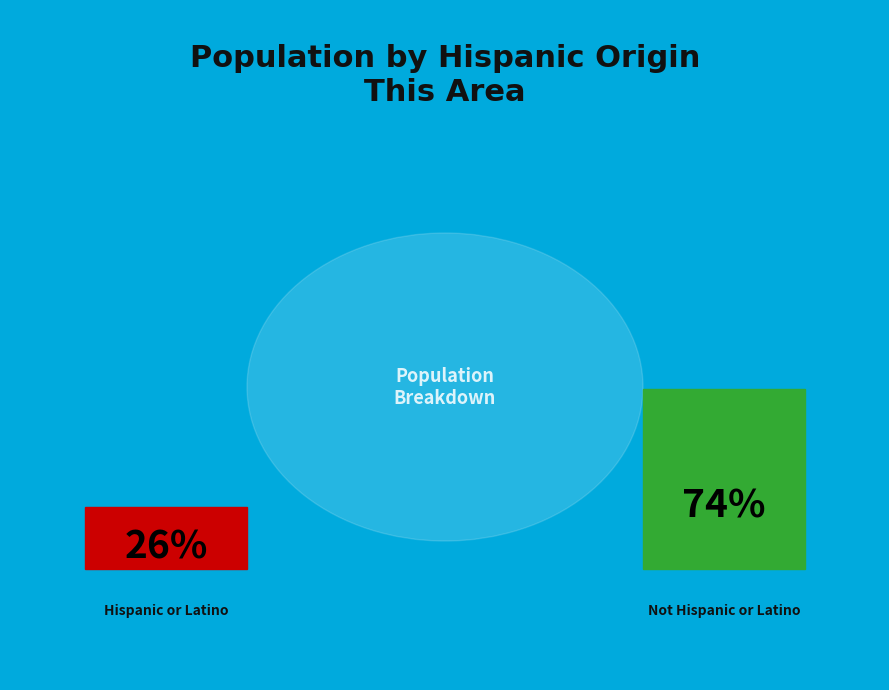

To the nearest percent, what is the combined percentage of Hispanic or Latino and Not Hispanic or Latino?

100%